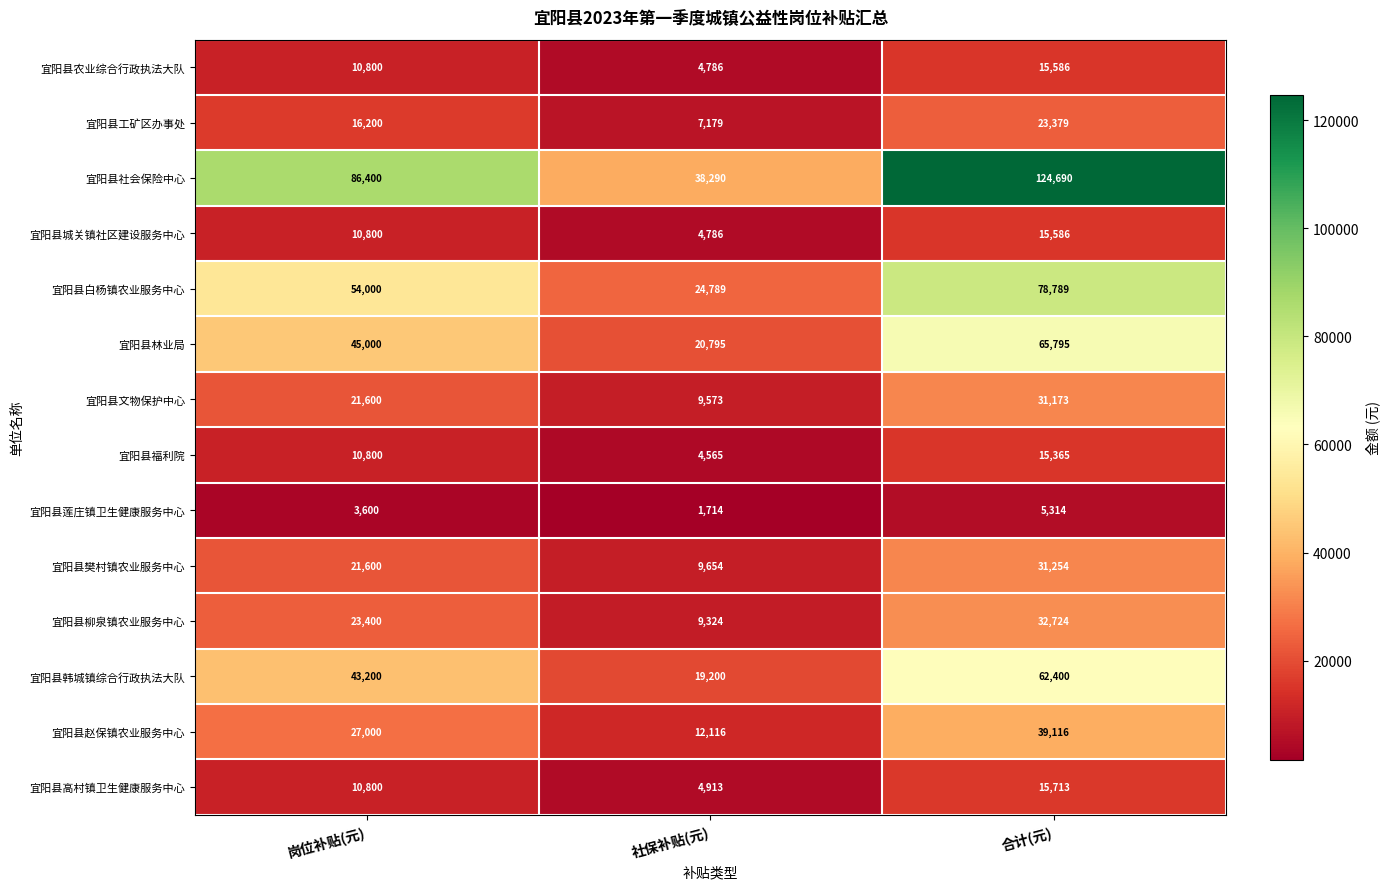

What is the lowest value of the 宜阳县樊村镇农业服务中心 series?

9654